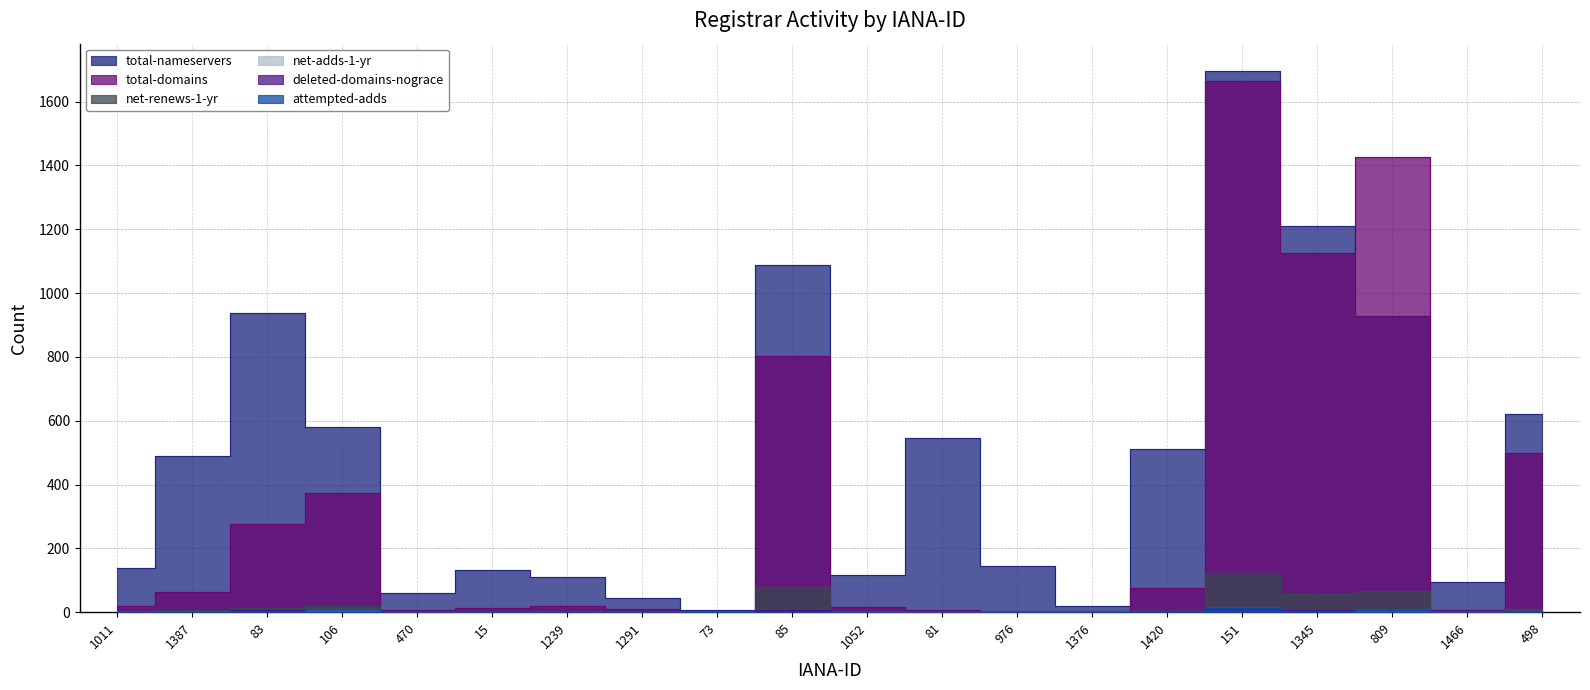

The deleted-domains-nograce series shows 6 at 85. True or false?

True